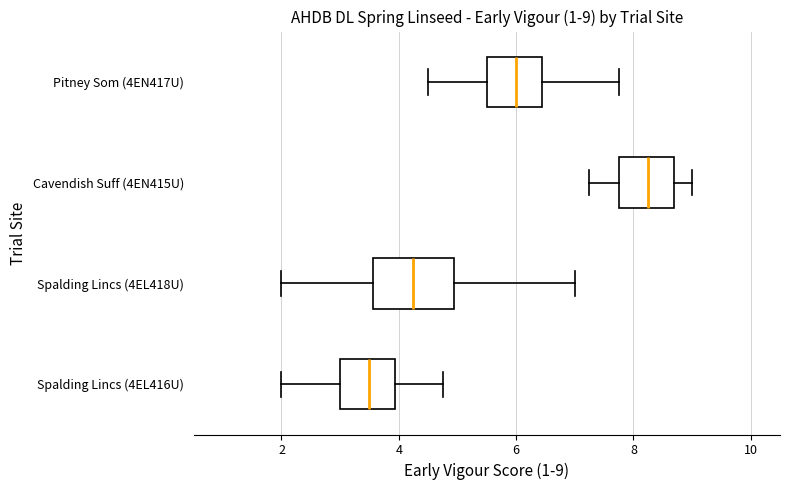

Which box's median line is the furthest to the left?

Spalding Lincs (4EL416U)